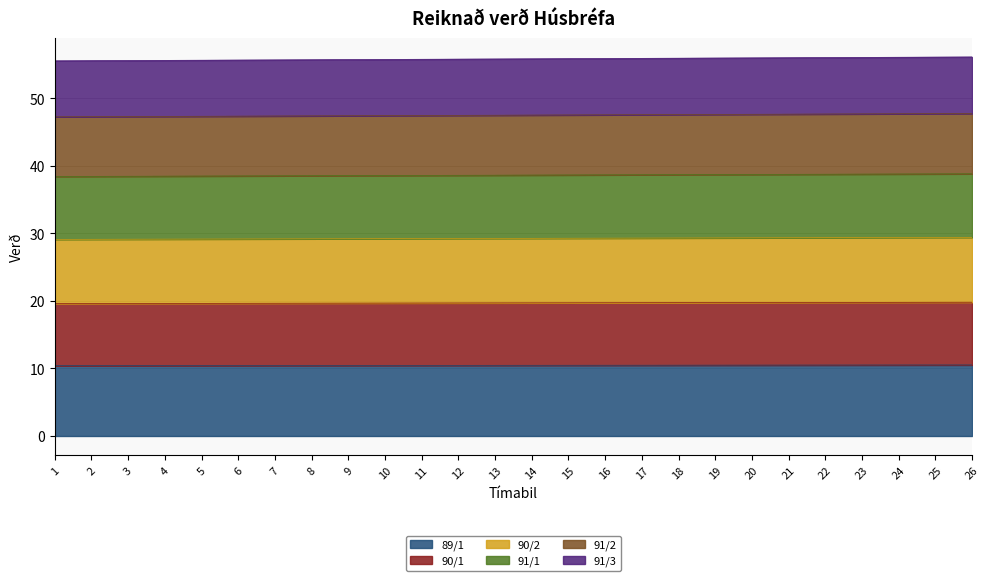

Which series has the largest range (max minus min)?

91/3